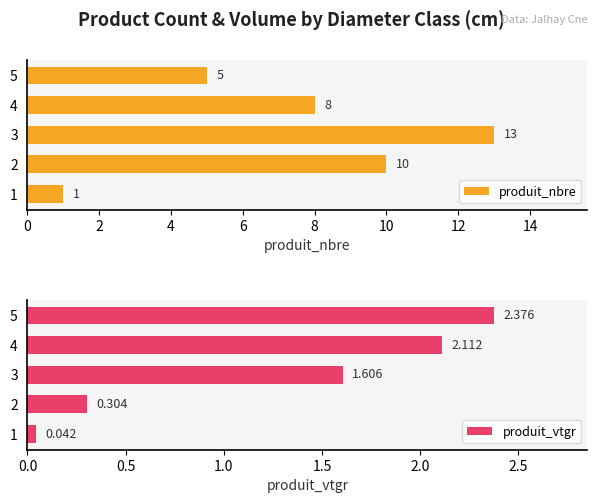

Which series has the widest spread of values?

produit_nbre